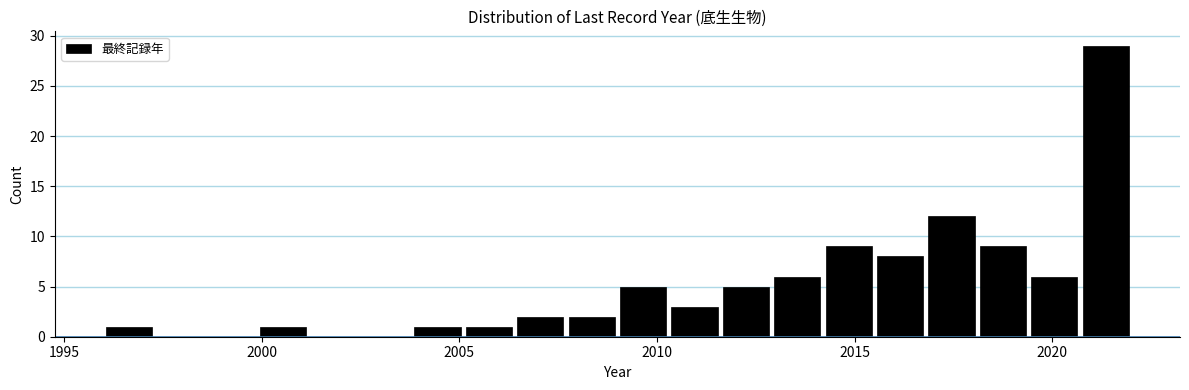

Around what value on the x-axis is the tallest bar? Give the approximate position of its centre, as read against the axis.

2021.5